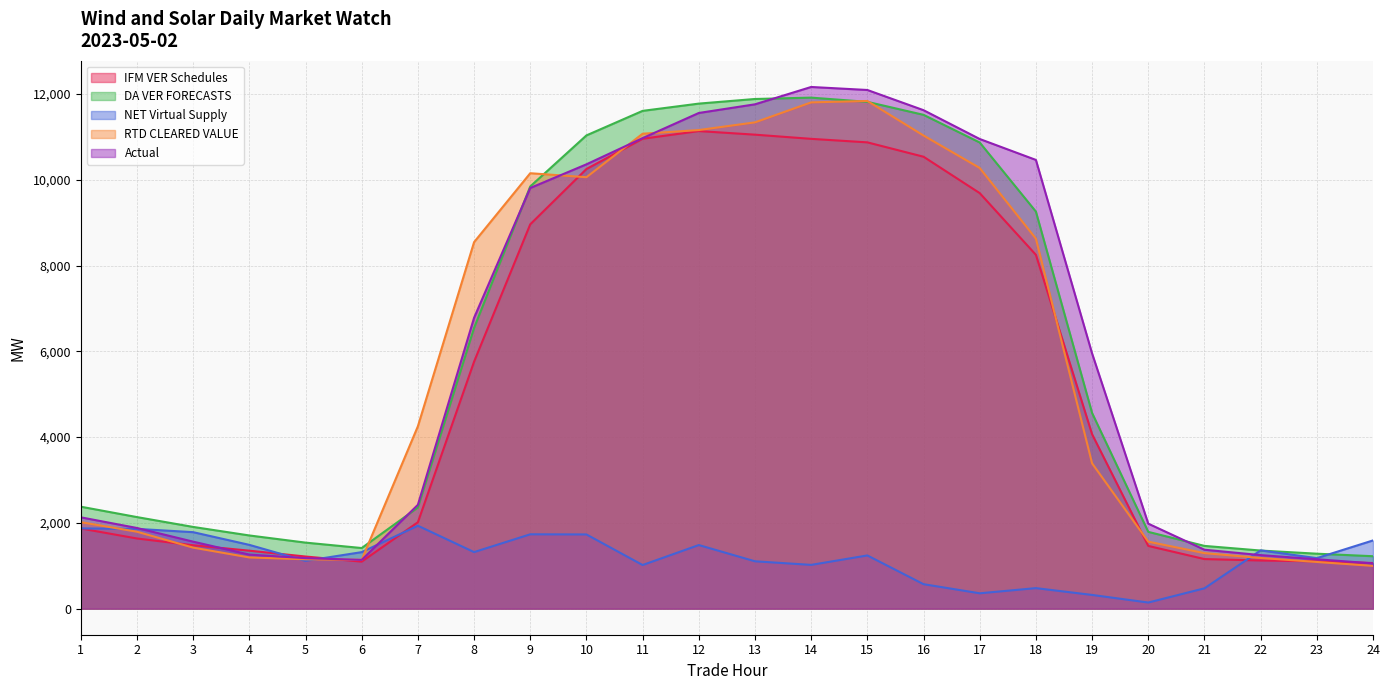

Is it true that IFM VER Schedules equals 10958.5 at 11?

True